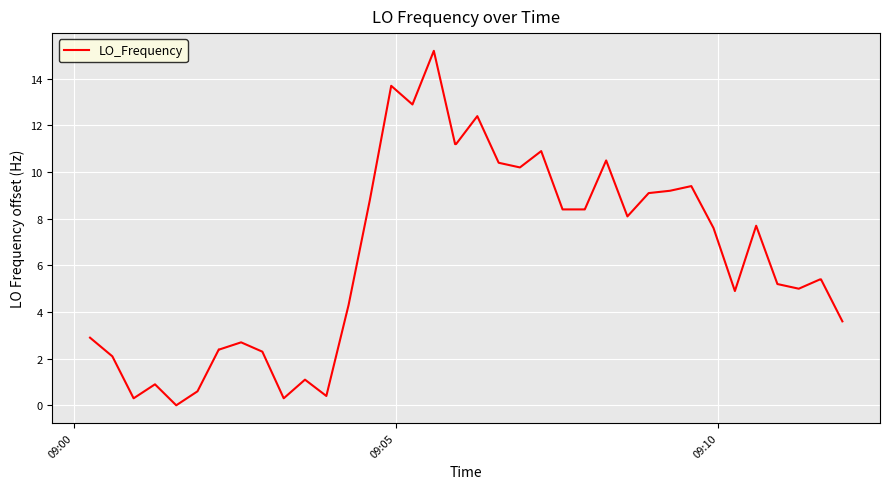

What is the difference between the maximum and minimum values?

15.2